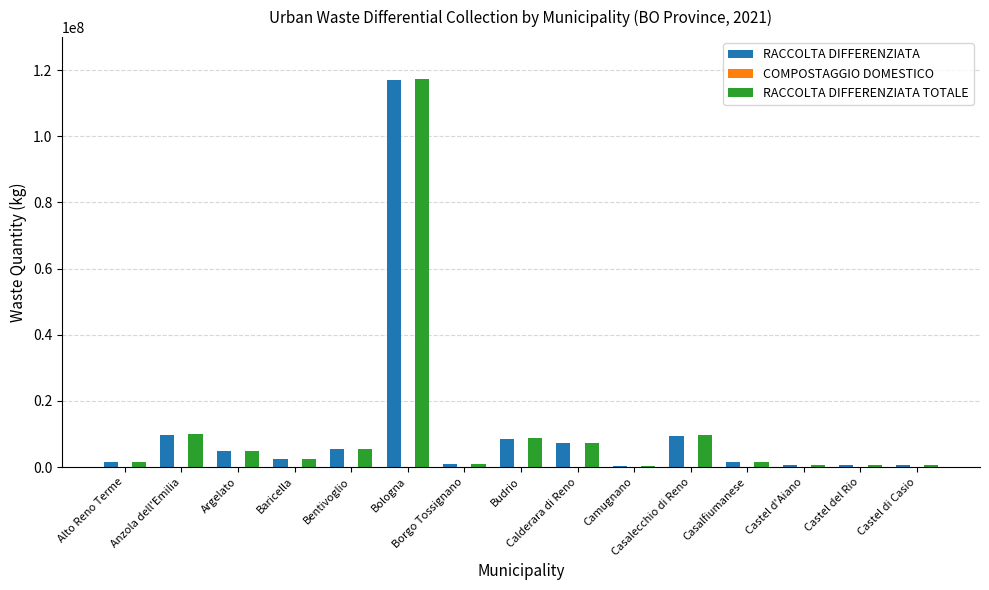

What is the maximum value shown in the chart?

117229947.0